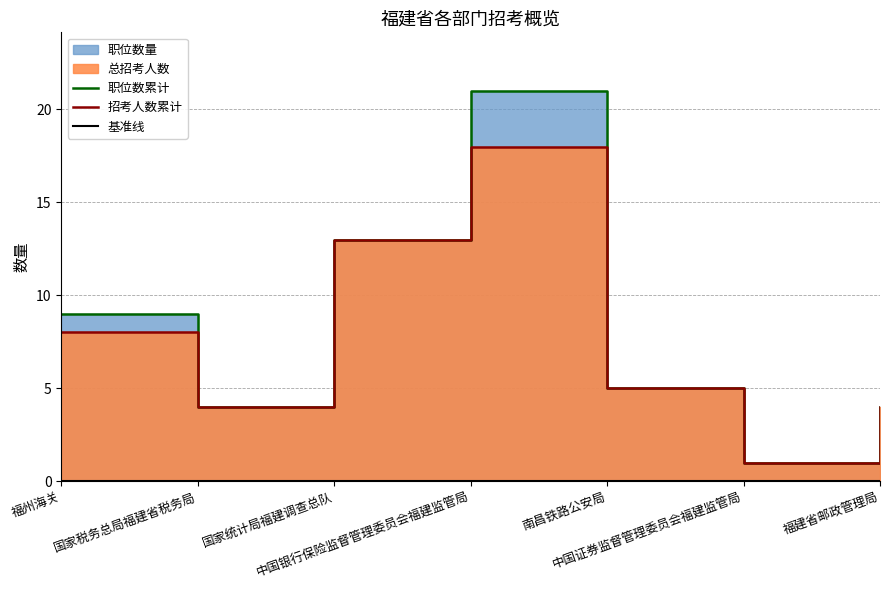

Between 国家统计局福建调查总队 and 南昌铁路公安局, which series saw the biggest shift?

职位数累计